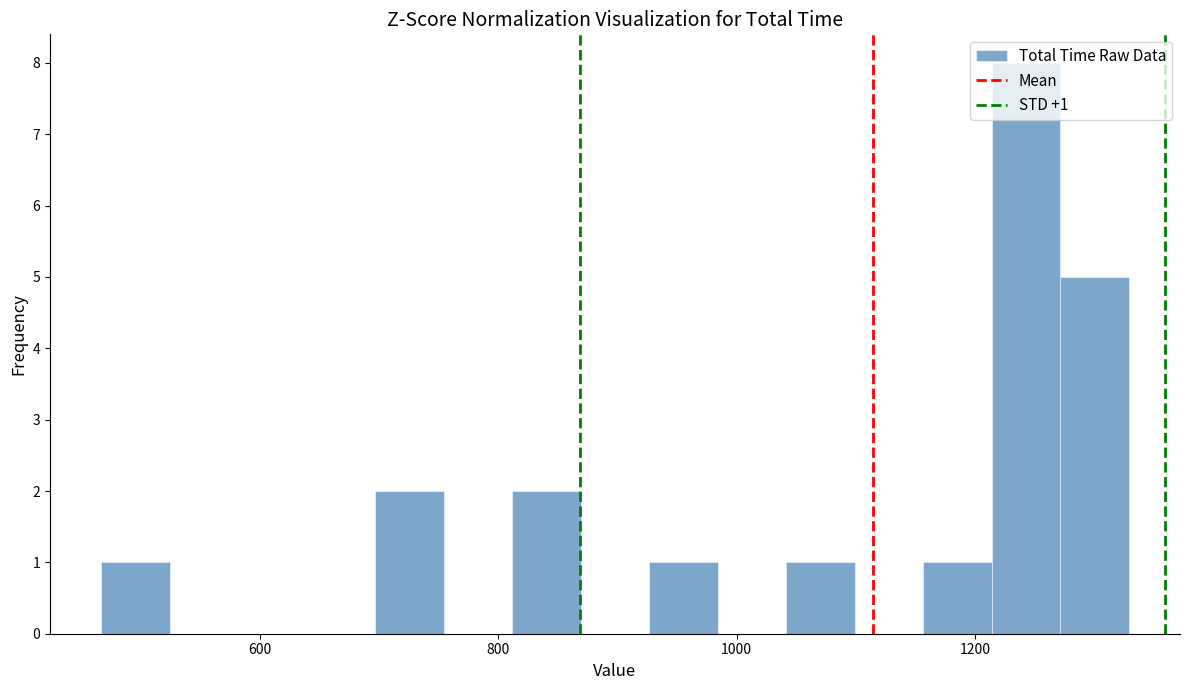

Around what value on the x-axis is the tallest bar? Give the approximate position of its centre, as read against the axis.

1240